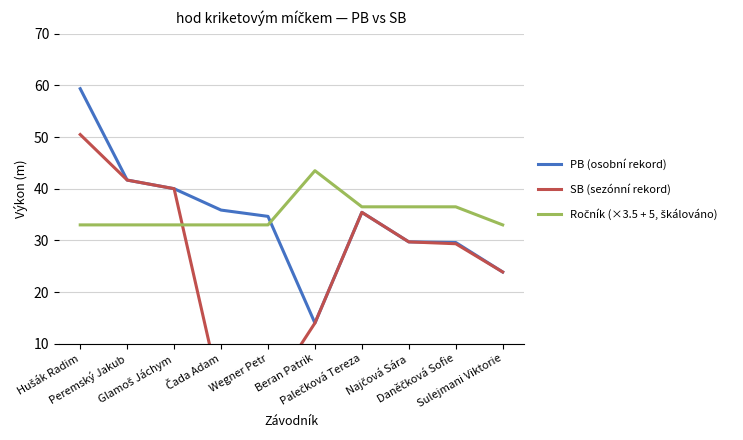

At which label is SB (sezónní rekord) closest to 25?

Sulejmani Viktorie